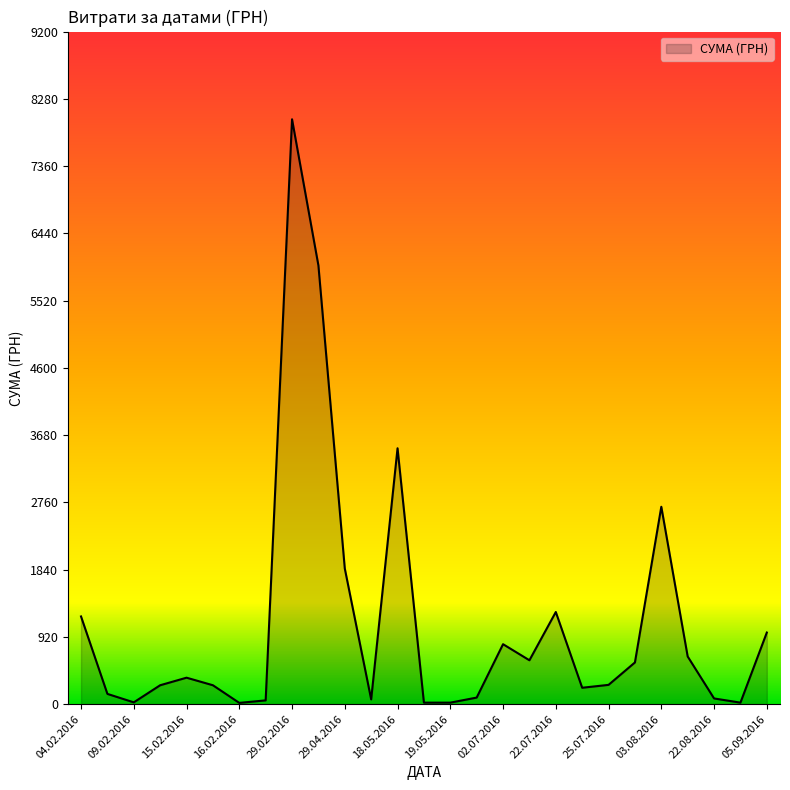

What is the sum of all values?

30029.0